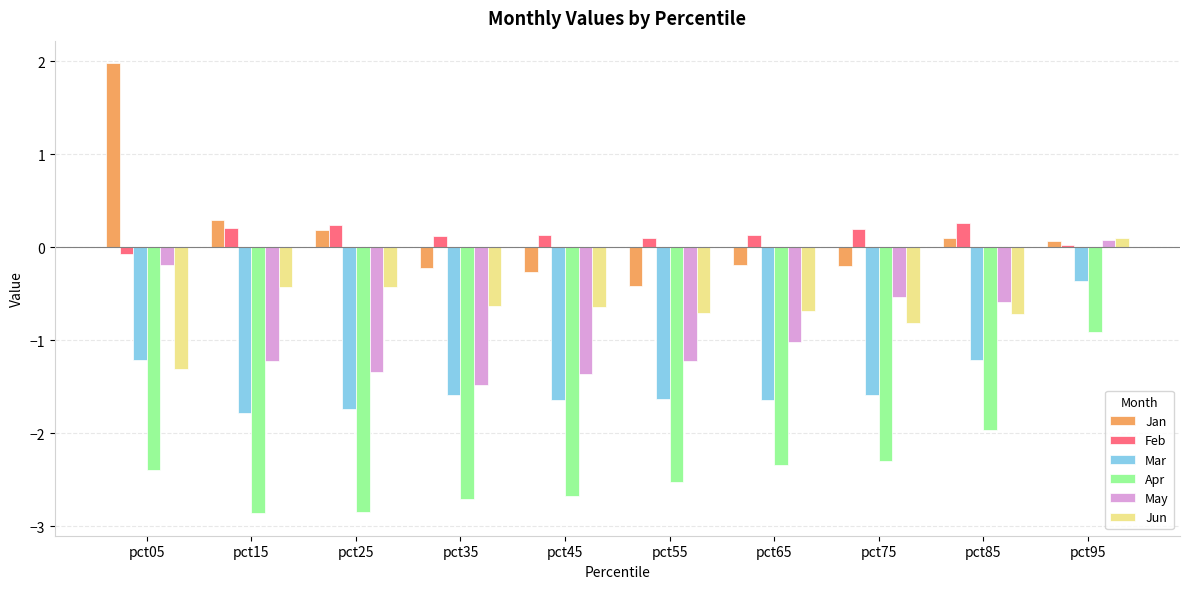

What is the sum of the Feb values at pct75 and pct15?

0.4